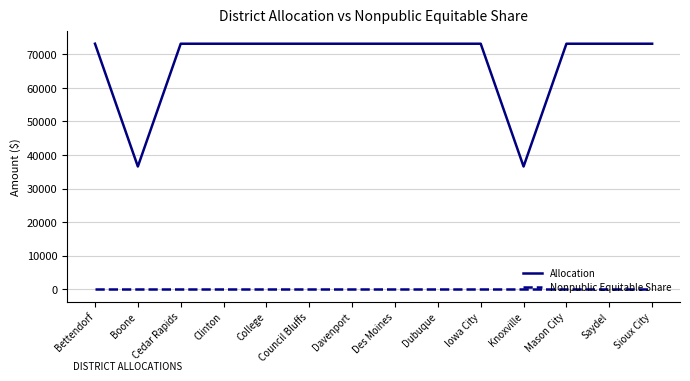

True or false: Allocation has a value of 12152 at Knoxville.

False